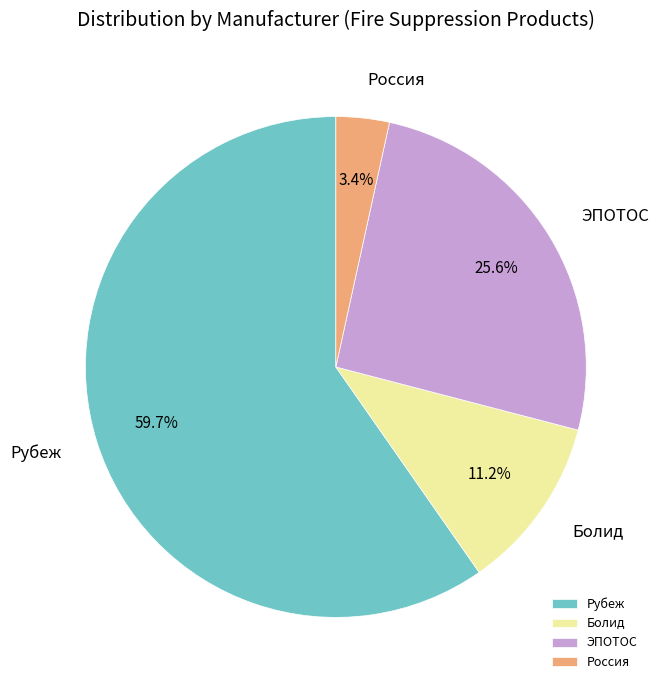

Which category has the smallest portion of the pie?

Россия